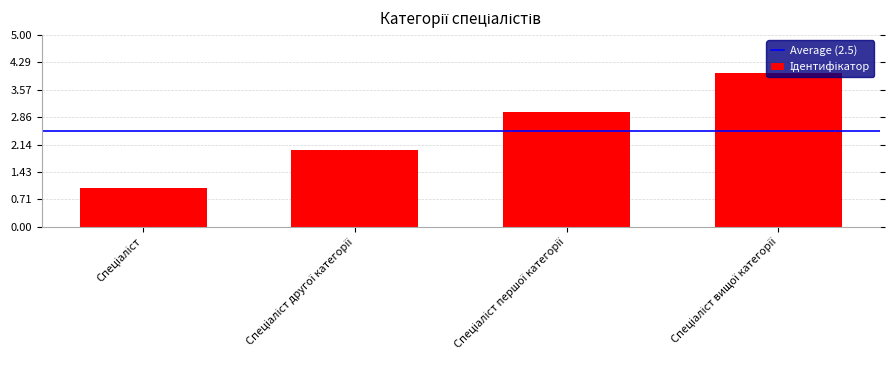

What is the sum of all values?

10